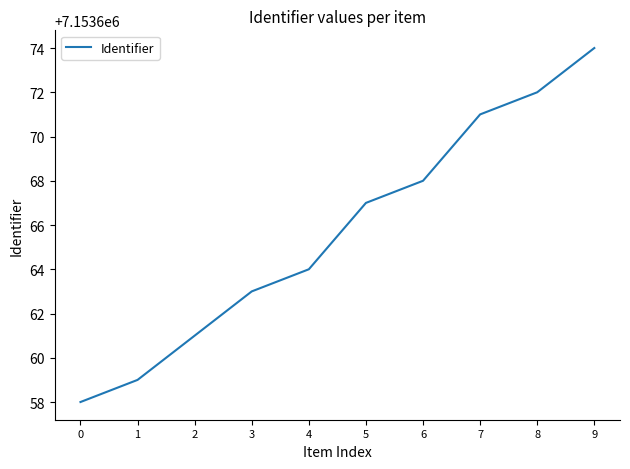

True or false: there are more than 2 points higher than both neighbors.

False